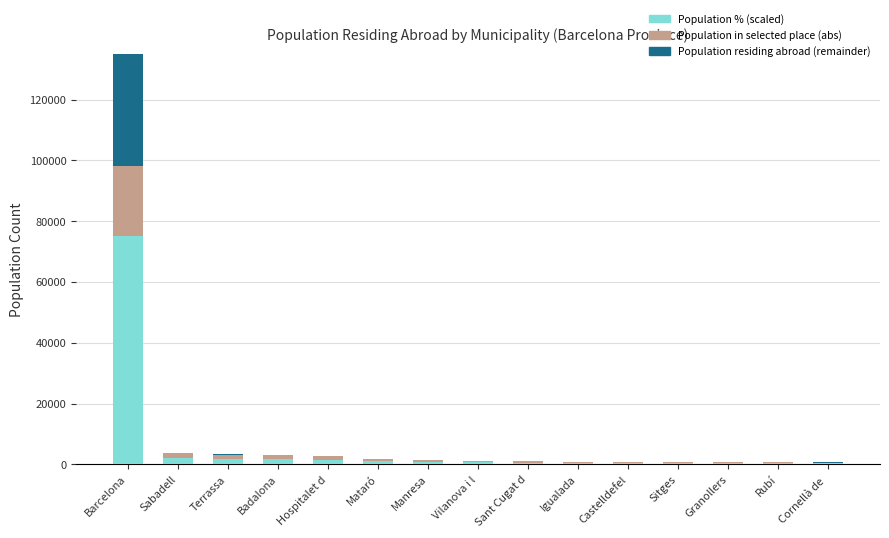

Which has a higher value, Hospitalet d or Granollers?

Hospitalet d